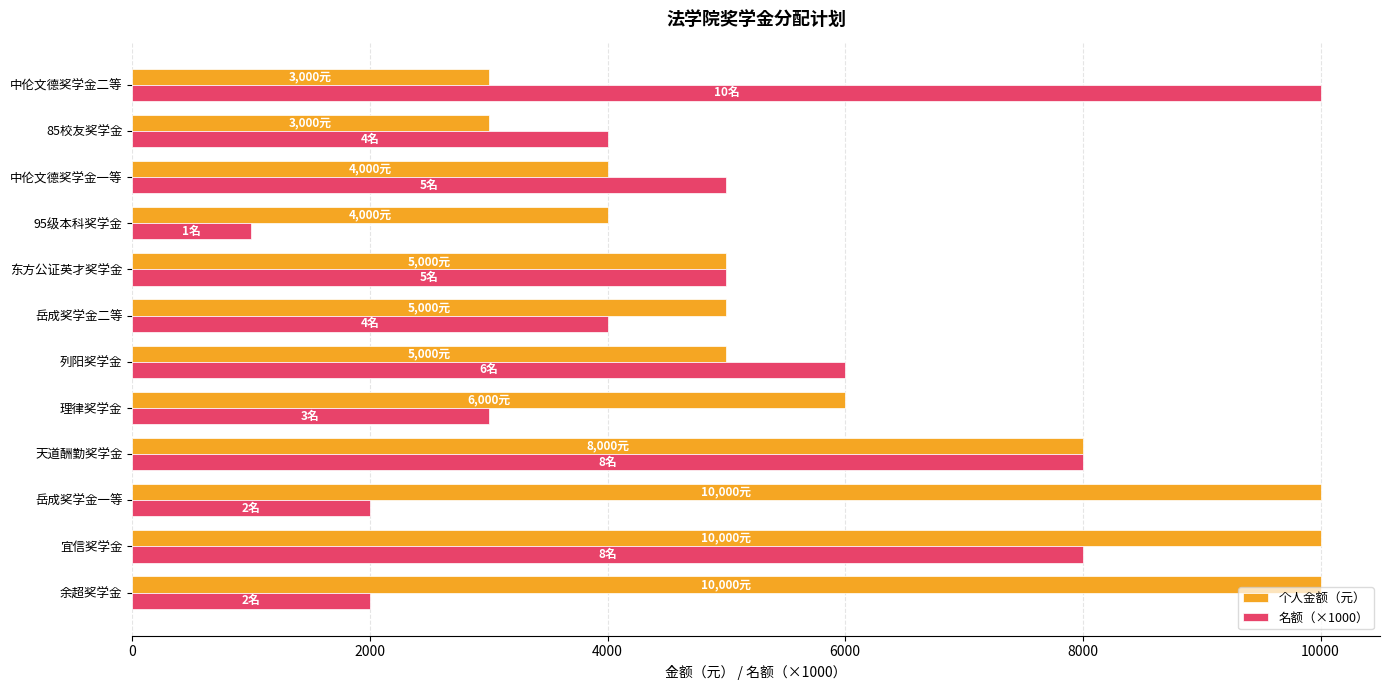

How many categories are shown in the chart?

12